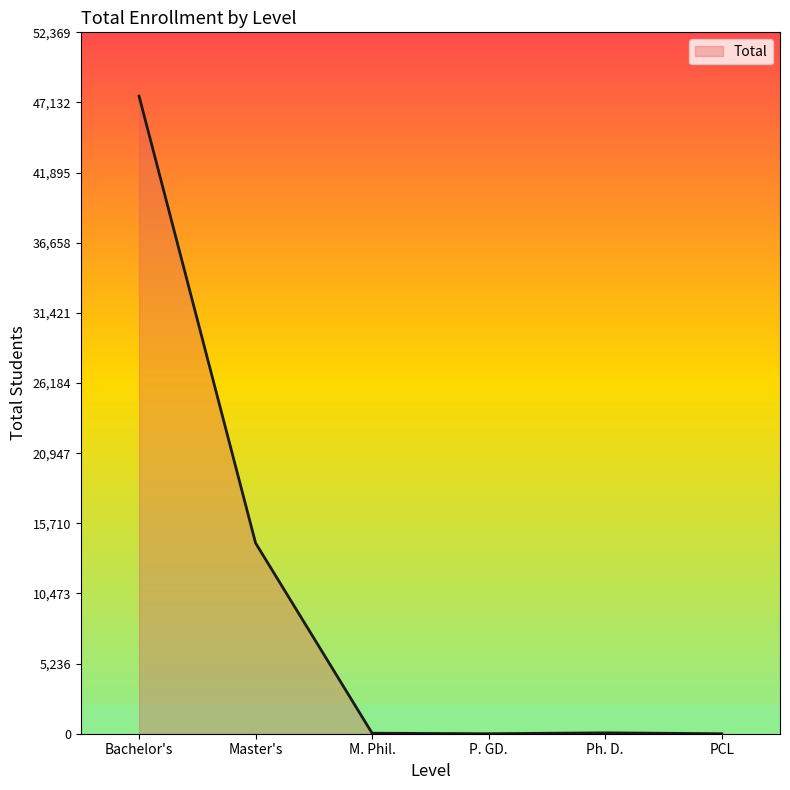

What is the change in value from M. Phil. to P. GD.?

-37